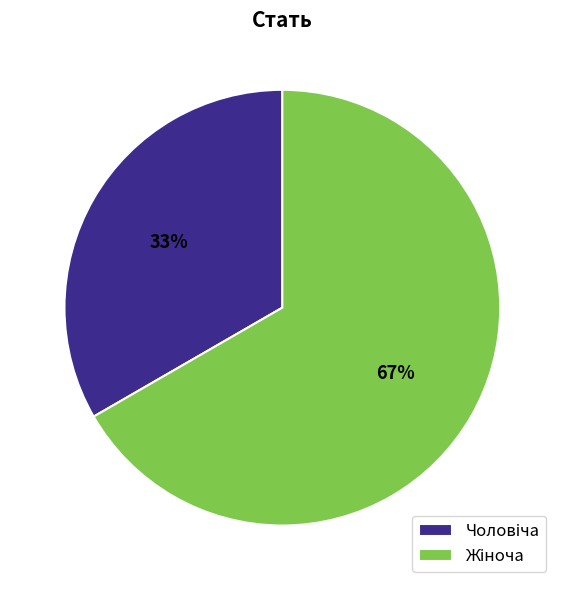

Does any single category account for the majority?

Yes